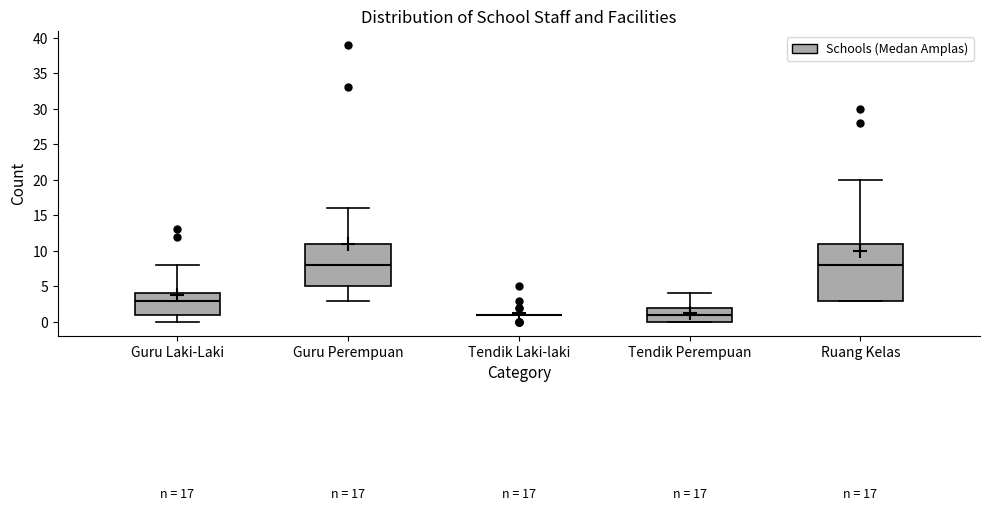

Comparing the boxes themselves (not the whiskers), which one is the tallest?

Ruang Kelas